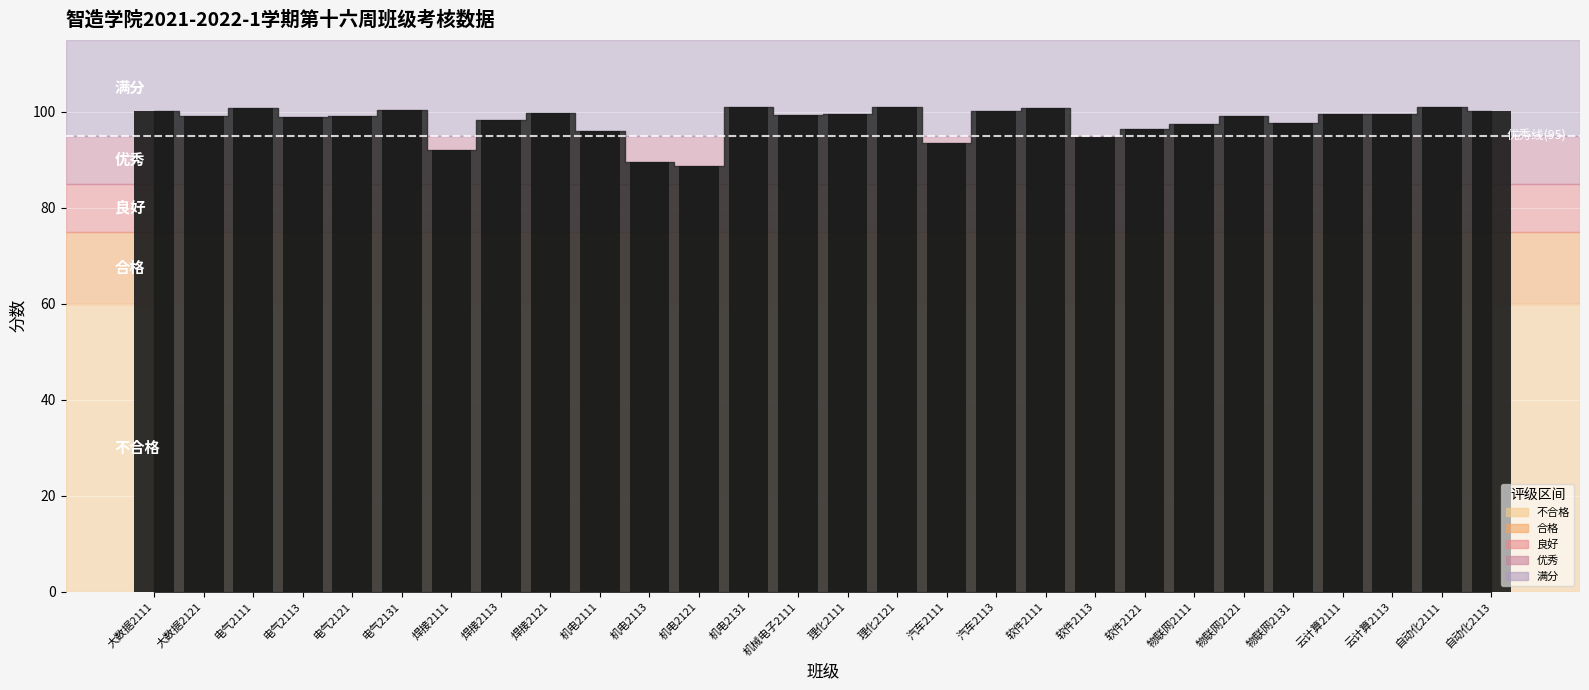

What is the sum of all values?

2742.6